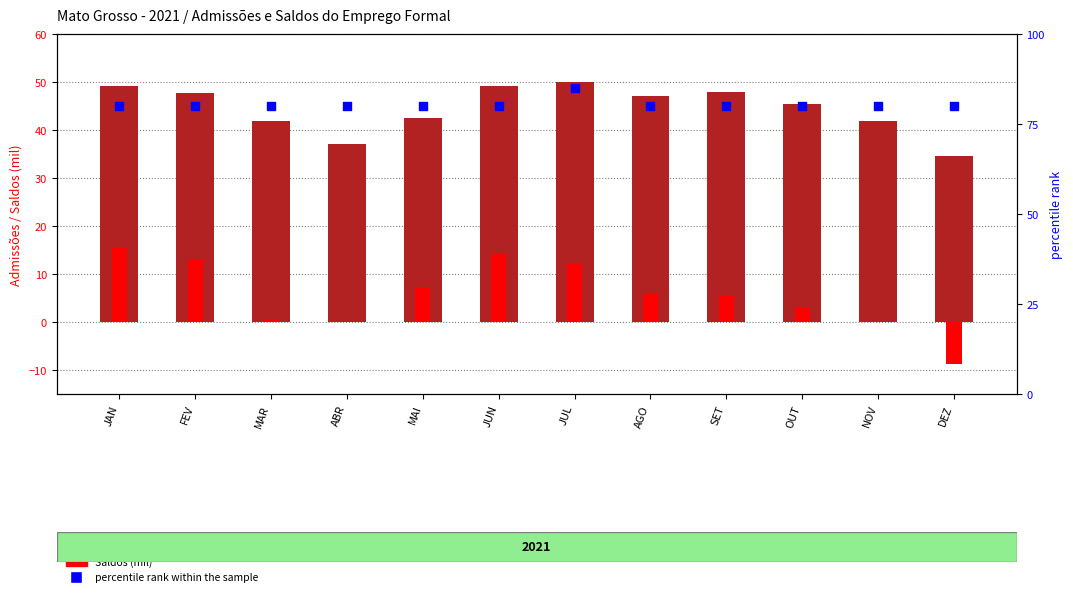

Which series contains the highest Y value?

percentile rank within the sample